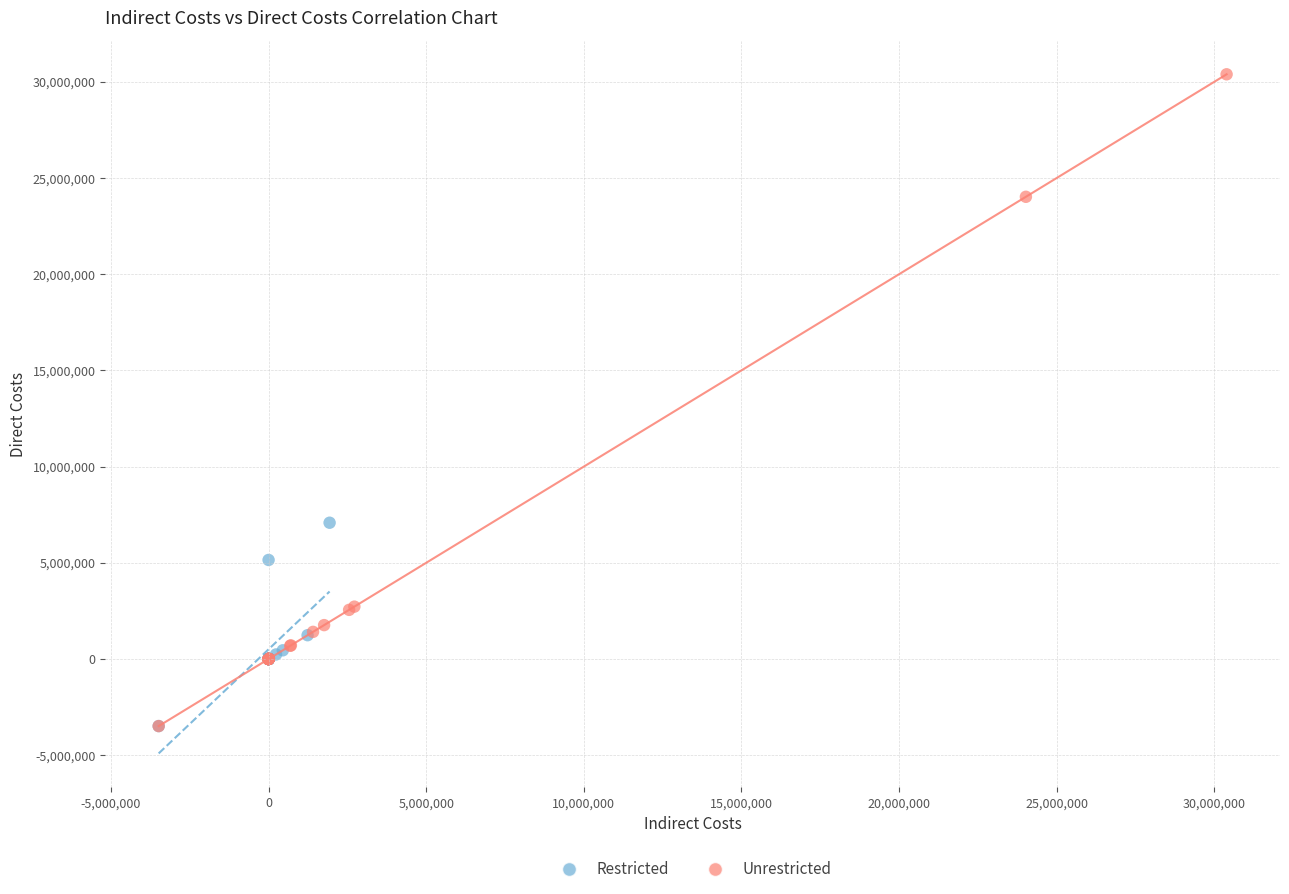

Which series reaches the maximum Y coordinate?

Unrestricted